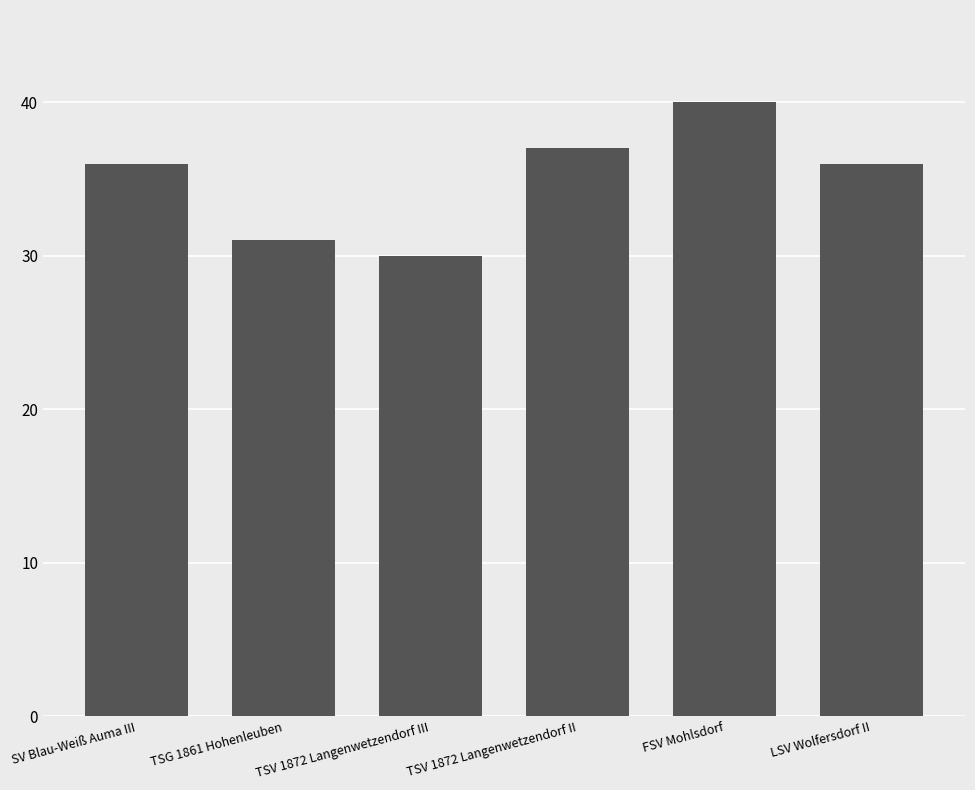

The chart shows a value of 37 at TSV 1872 Langenwetzendorf II. True or false?

True